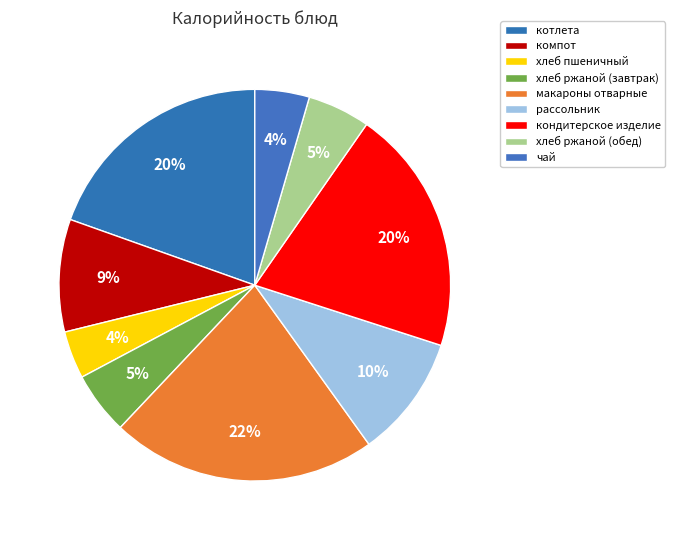

To the nearest percent, what is the difference between the largest and smallest slice percentages?

18%